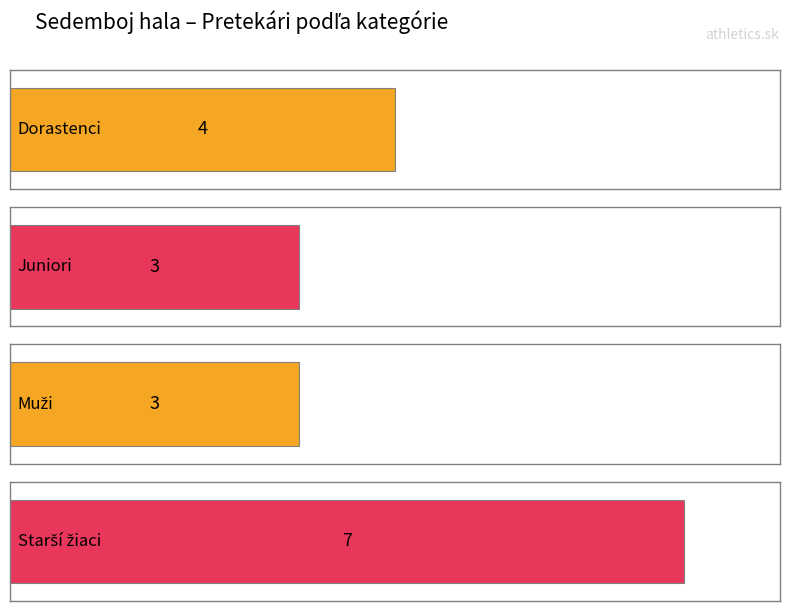

Rank the categories by value from lowest to highest.

Juniori, Muži, Dorastenci, Starší žiaci